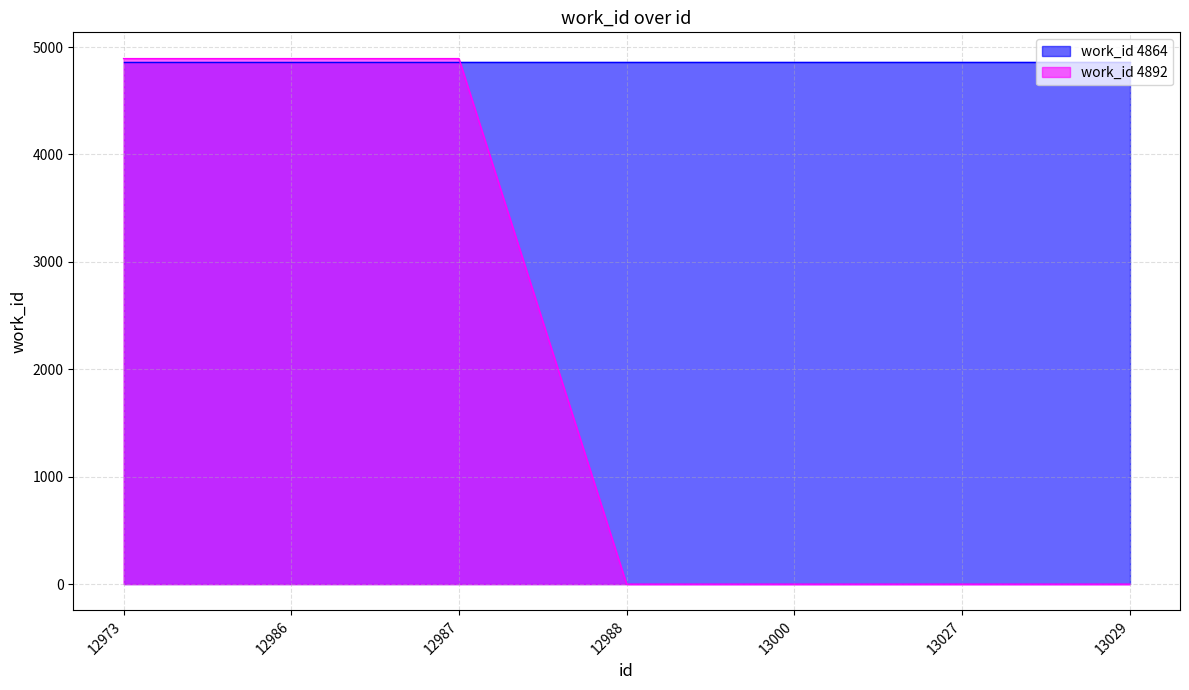

Reading left to right, what are all the values shown in this chart?

4892	4892	4892	0	0	0	0